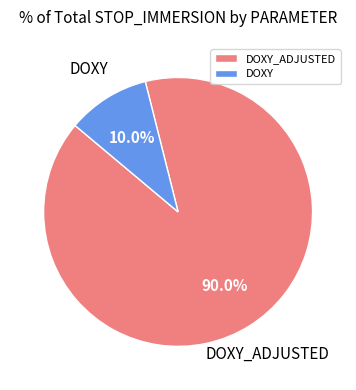

Rank the categories by value from lowest to highest.

DOXY, DOXY_ADJUSTED